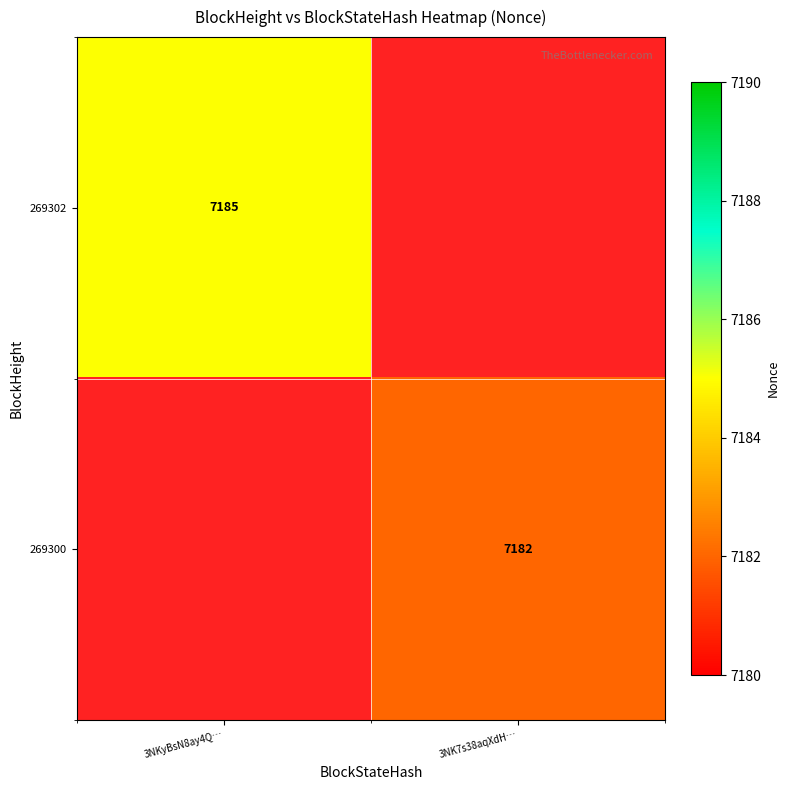

What is the maximum value shown in the chart?

7185.0